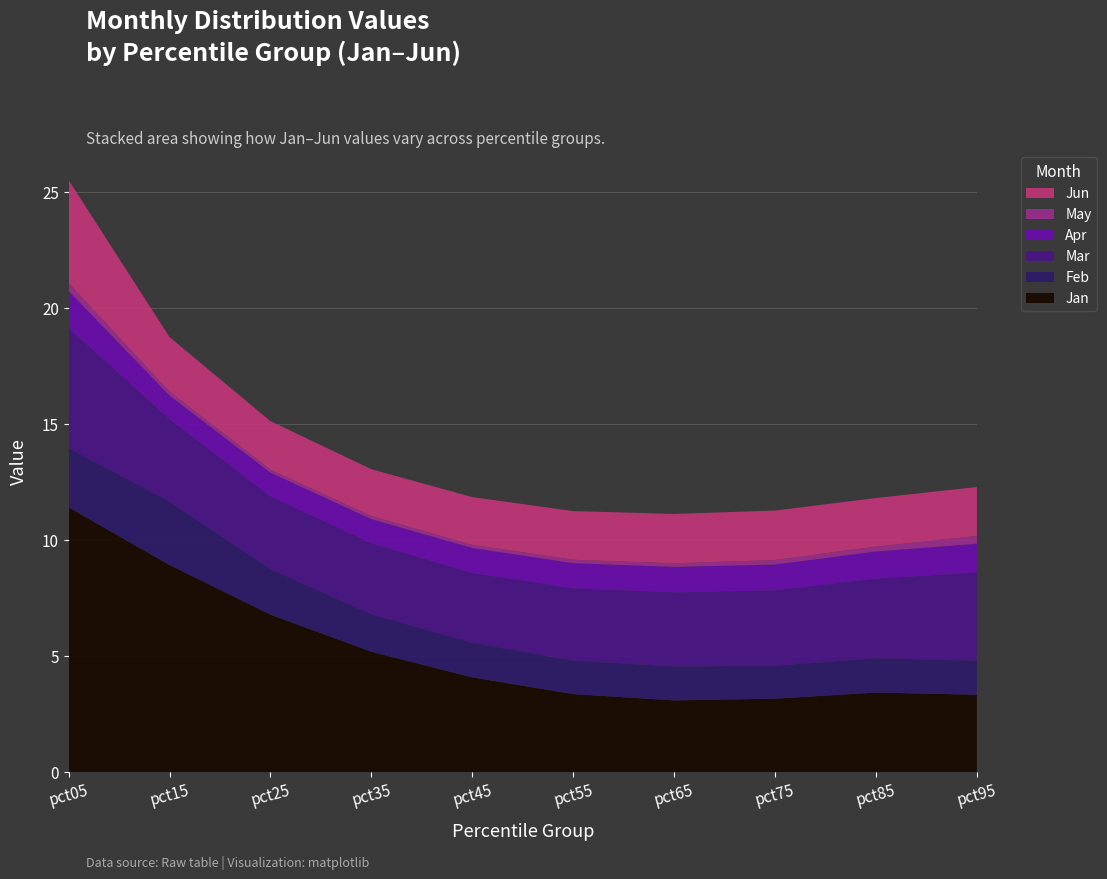

Reading left to right, list all the values displayed in this chart.

Jan: pct05=11.4	pct15=8.9	pct25=6.8	pct35=5.2	pct45=4.1	pct55=3.4	pct65=3.1	pct75=3.2	pct85=3.4	pct95=3.3
Feb: pct05=2.5	pct15=2.7	pct25=2.0	pct35=1.6	pct45=1.5	pct55=1.4	pct65=1.5	pct75=1.4	pct85=1.5	pct95=1.5
Mar: pct05=5.2	pct15=3.6	pct25=3.1	pct35=3.1	pct45=3.0	pct55=3.1	pct65=3.2	pct75=3.2	pct85=3.4	pct95=3.8
Apr: pct05=1.6	pct15=1.0	pct25=1.0	pct35=1.0	pct45=1.1	pct55=1.1	pct65=1.1	pct75=1.1	pct85=1.2	pct95=1.2
May: pct05=0.3	pct15=0.2	pct25=0.1	pct35=0.1	pct45=0.1	pct55=0.1	pct65=0.2	pct75=0.2	pct85=0.2	pct95=0.3
Jun: pct05=4.4	pct15=2.3	pct25=2.1	pct35=2.0	pct45=2.1	pct55=2.1	pct65=2.1	pct75=2.1	pct85=2.1	pct95=2.1